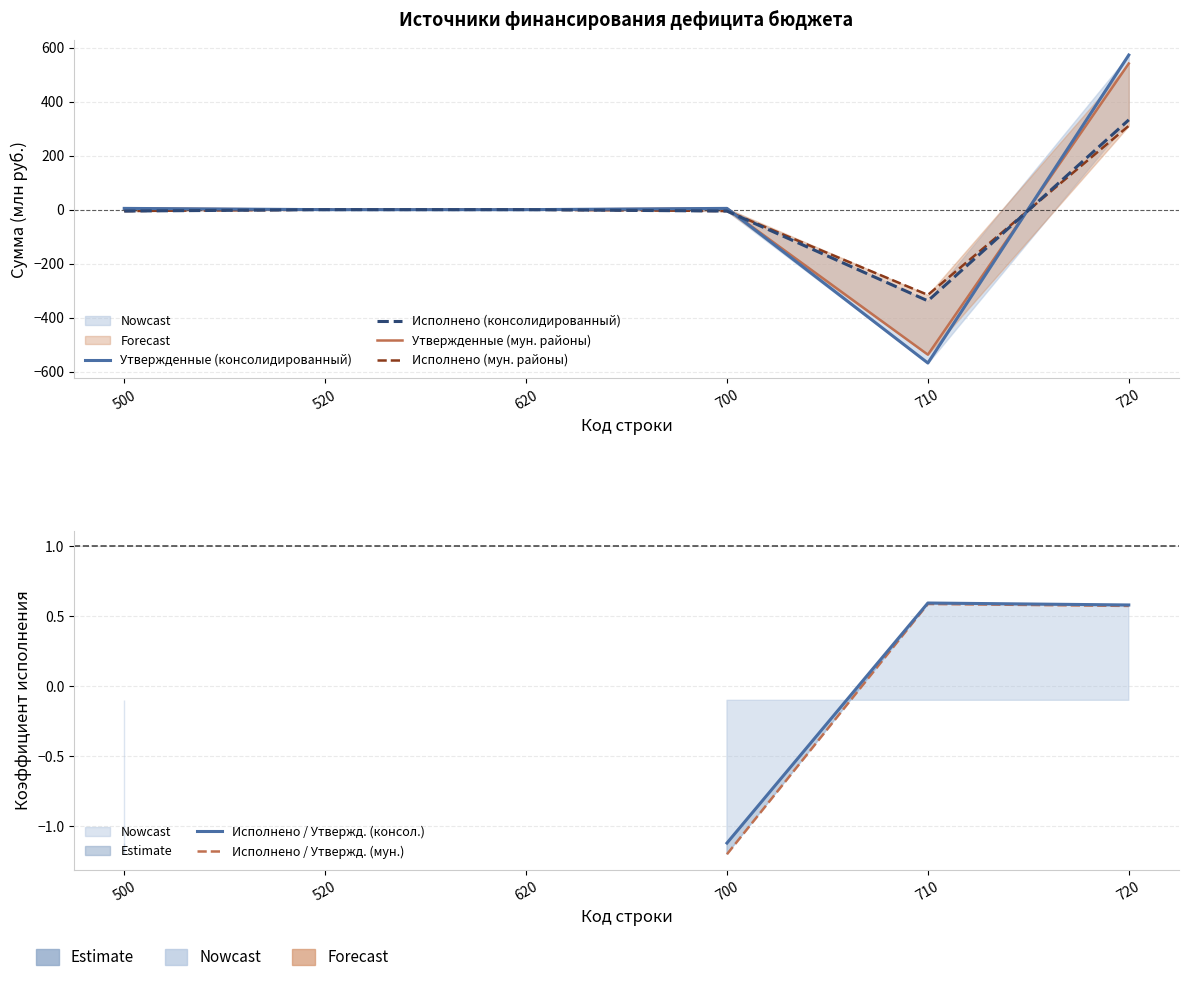

Where is Исполнено / Утвержд. (мун.) nearest to the value 0?

720